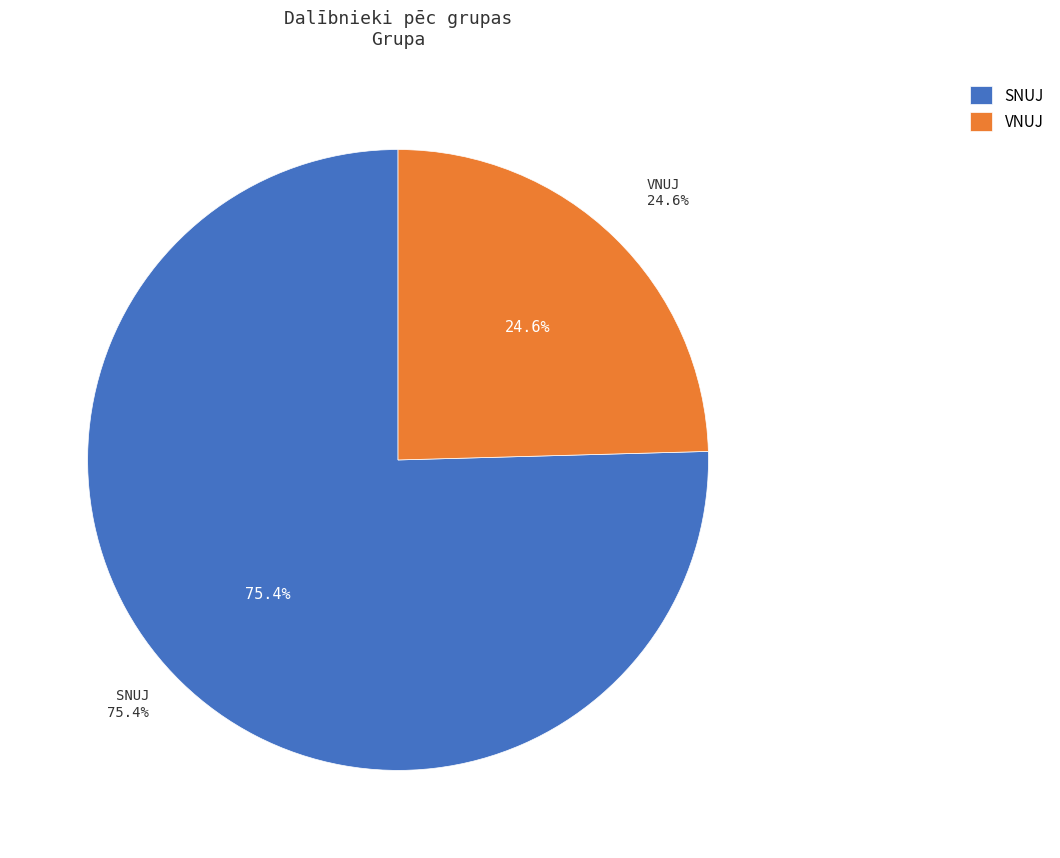

To the nearest percent, what percentage of the pie is SNUJ?

75%